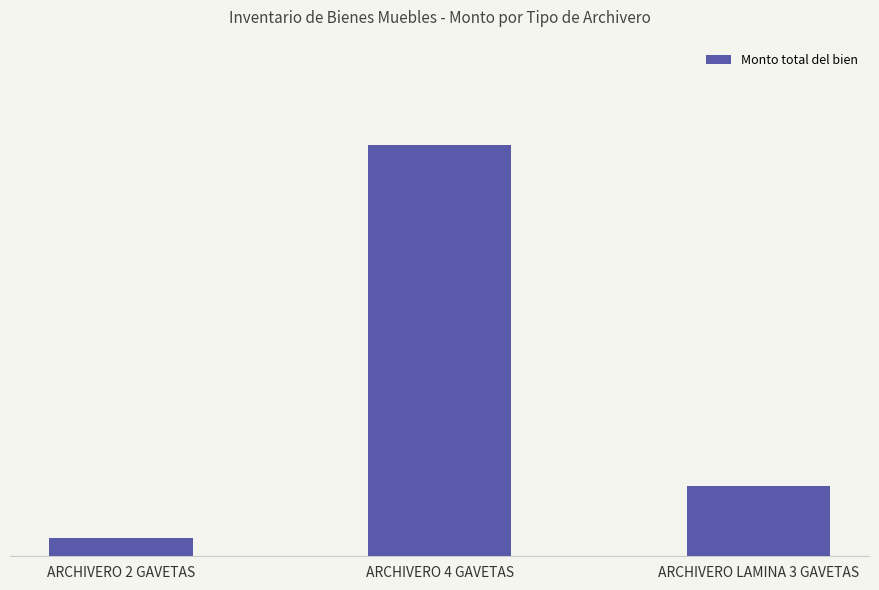

Are the bars horizontal?

No